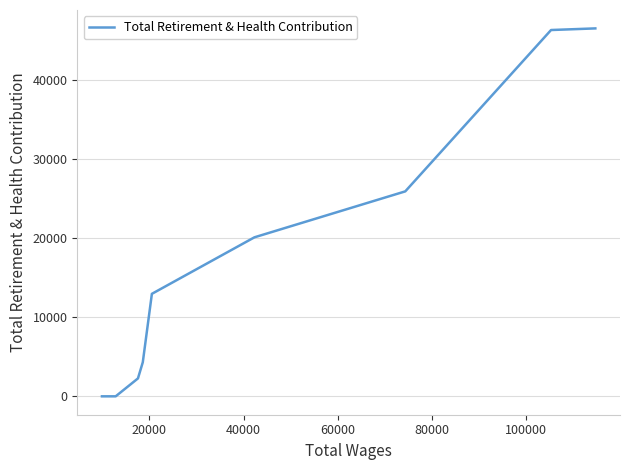

What is the difference between the maximum and minimum values?

46558